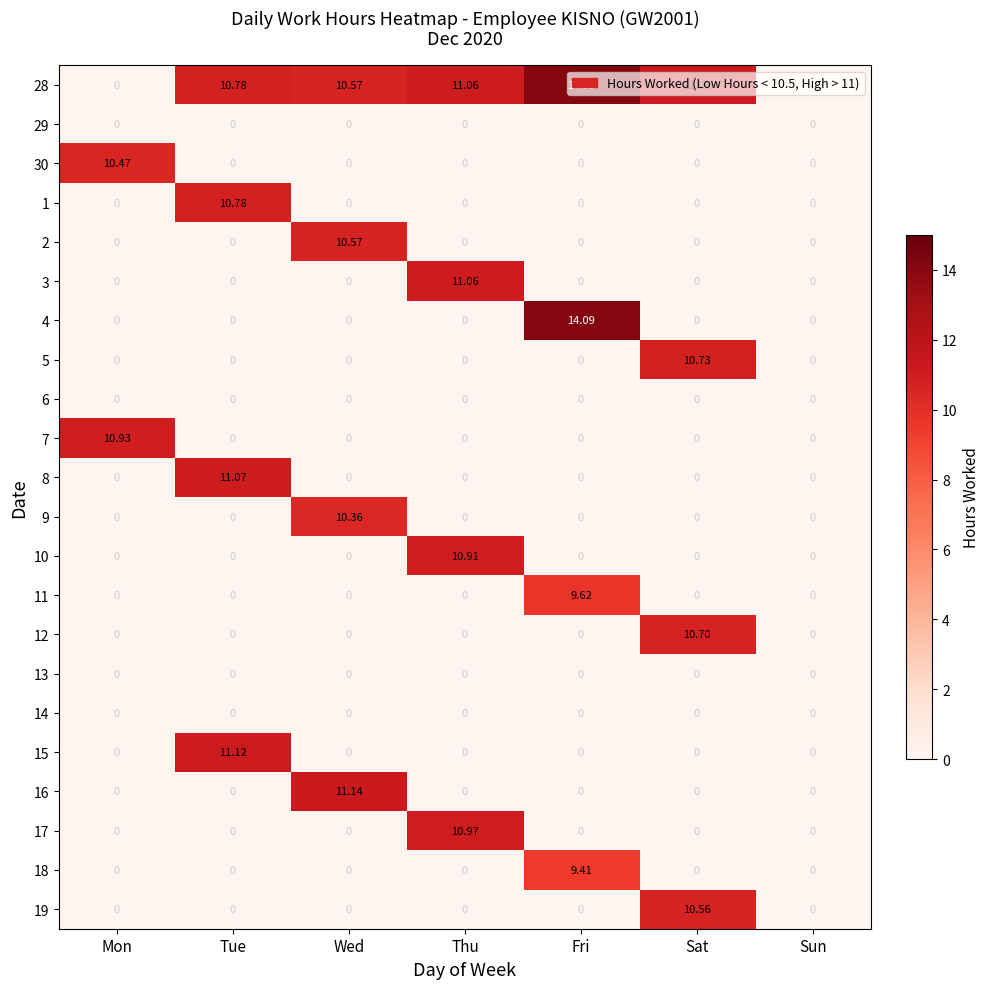

At which category is the sum across all series the highest?

Fri